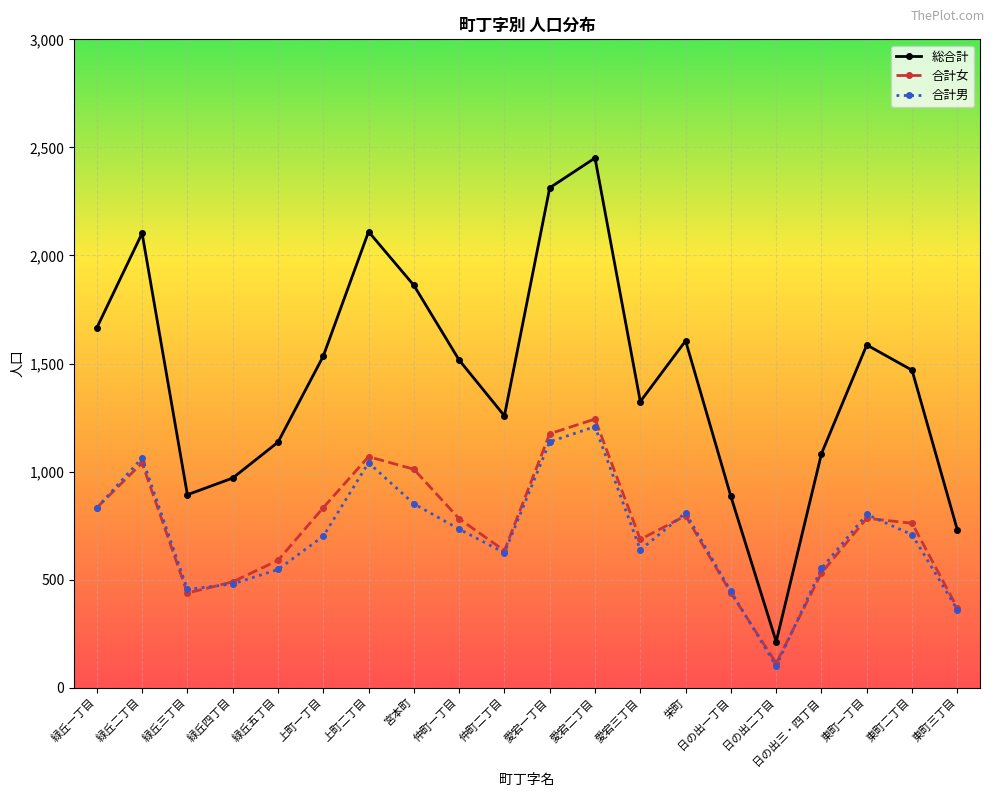

True or false: 合計男 and 総合計 intersect in this chart.

False